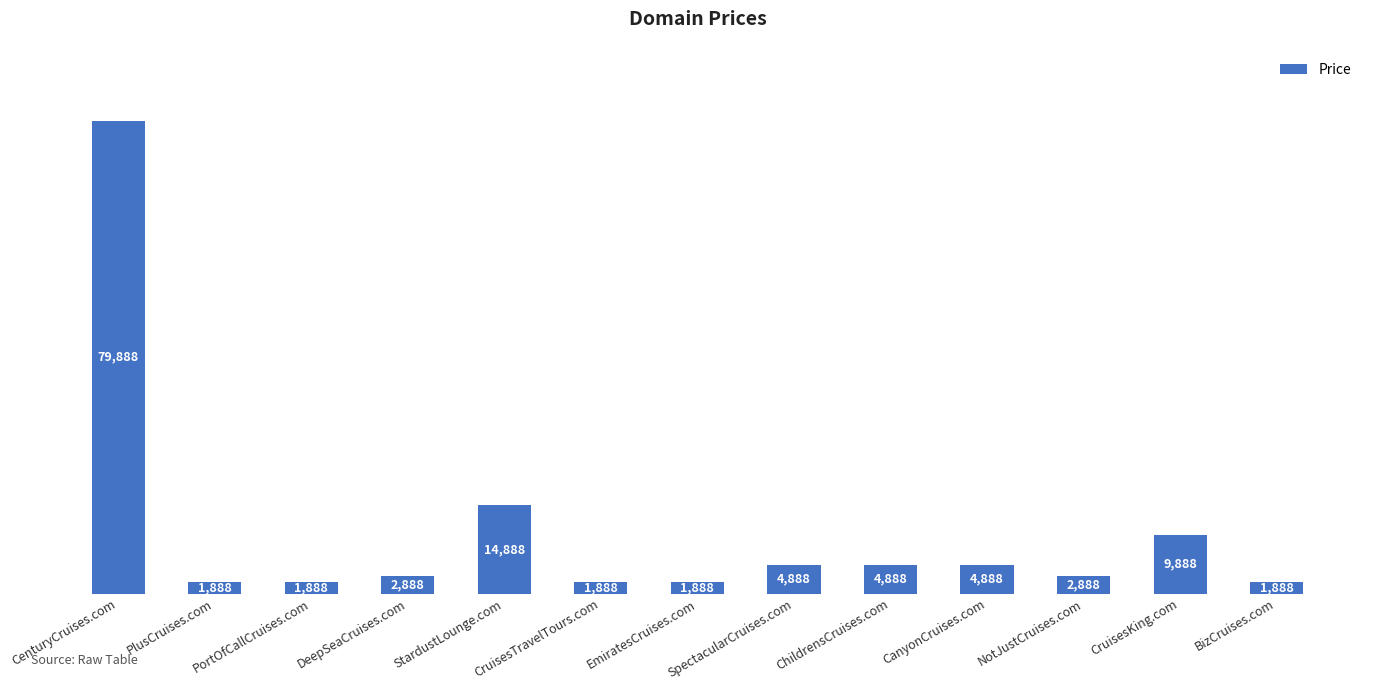

What is the maximum value shown in the chart?

79888